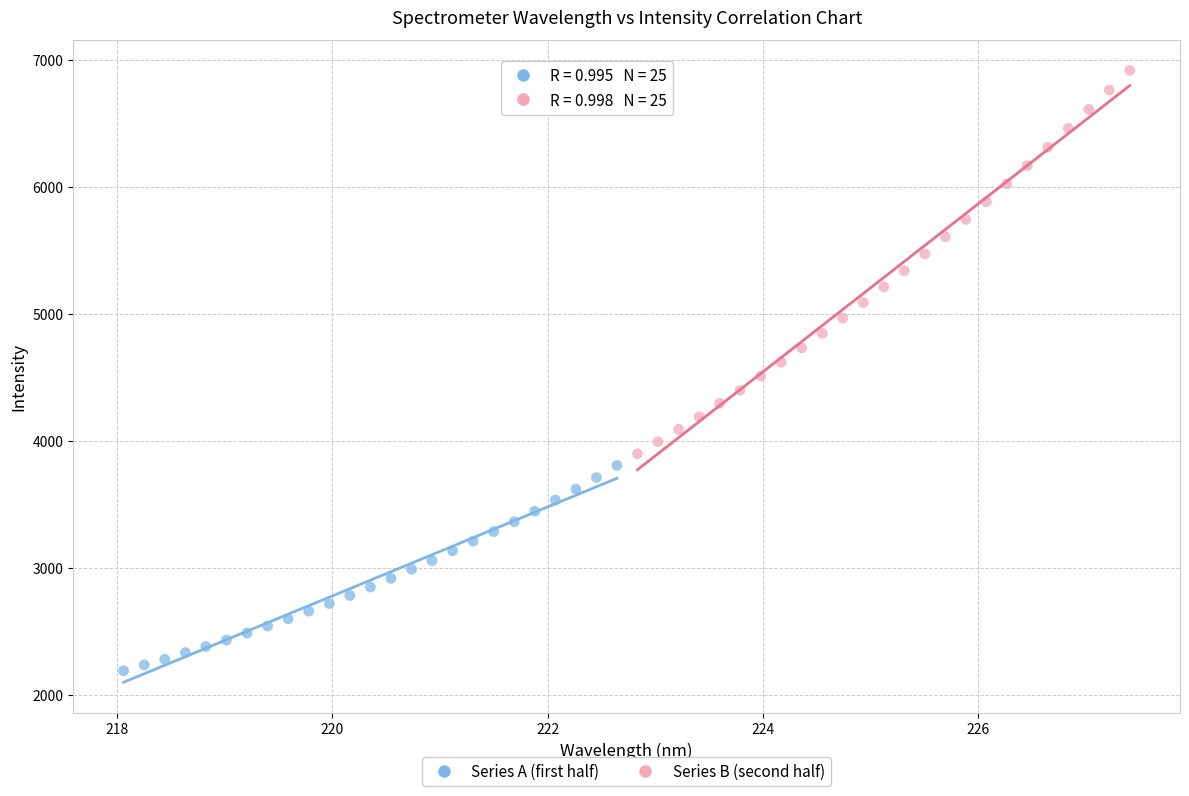

Which series contains the lowest Y value?

Series A (first half)